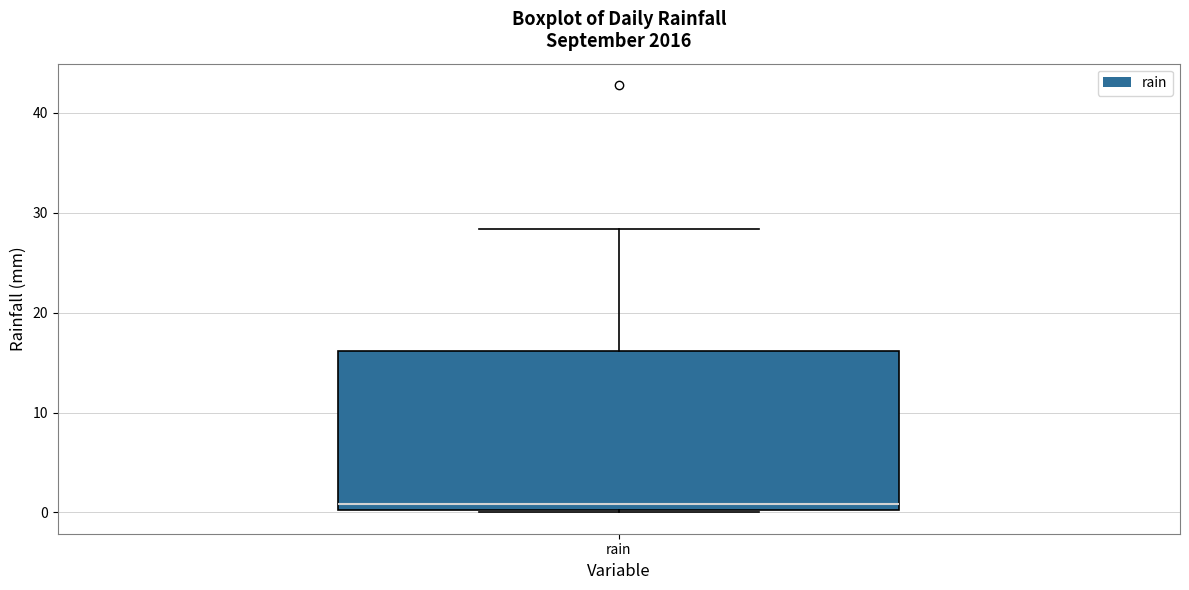

Where is the lower edge of the box for rain on the y-axis? The values are not printed on the chart, so give them approximately, as read against the axis.

0